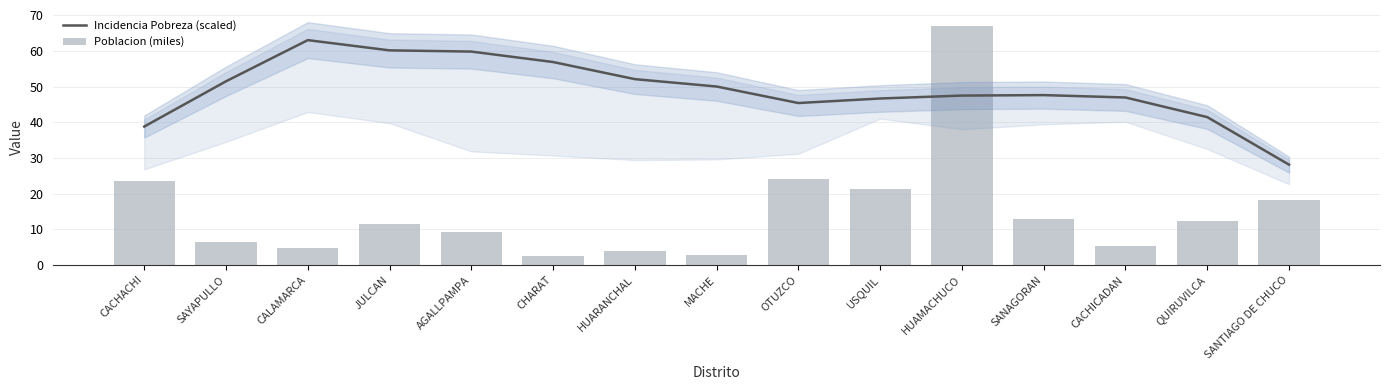

Does the chart contain any negative values?

No